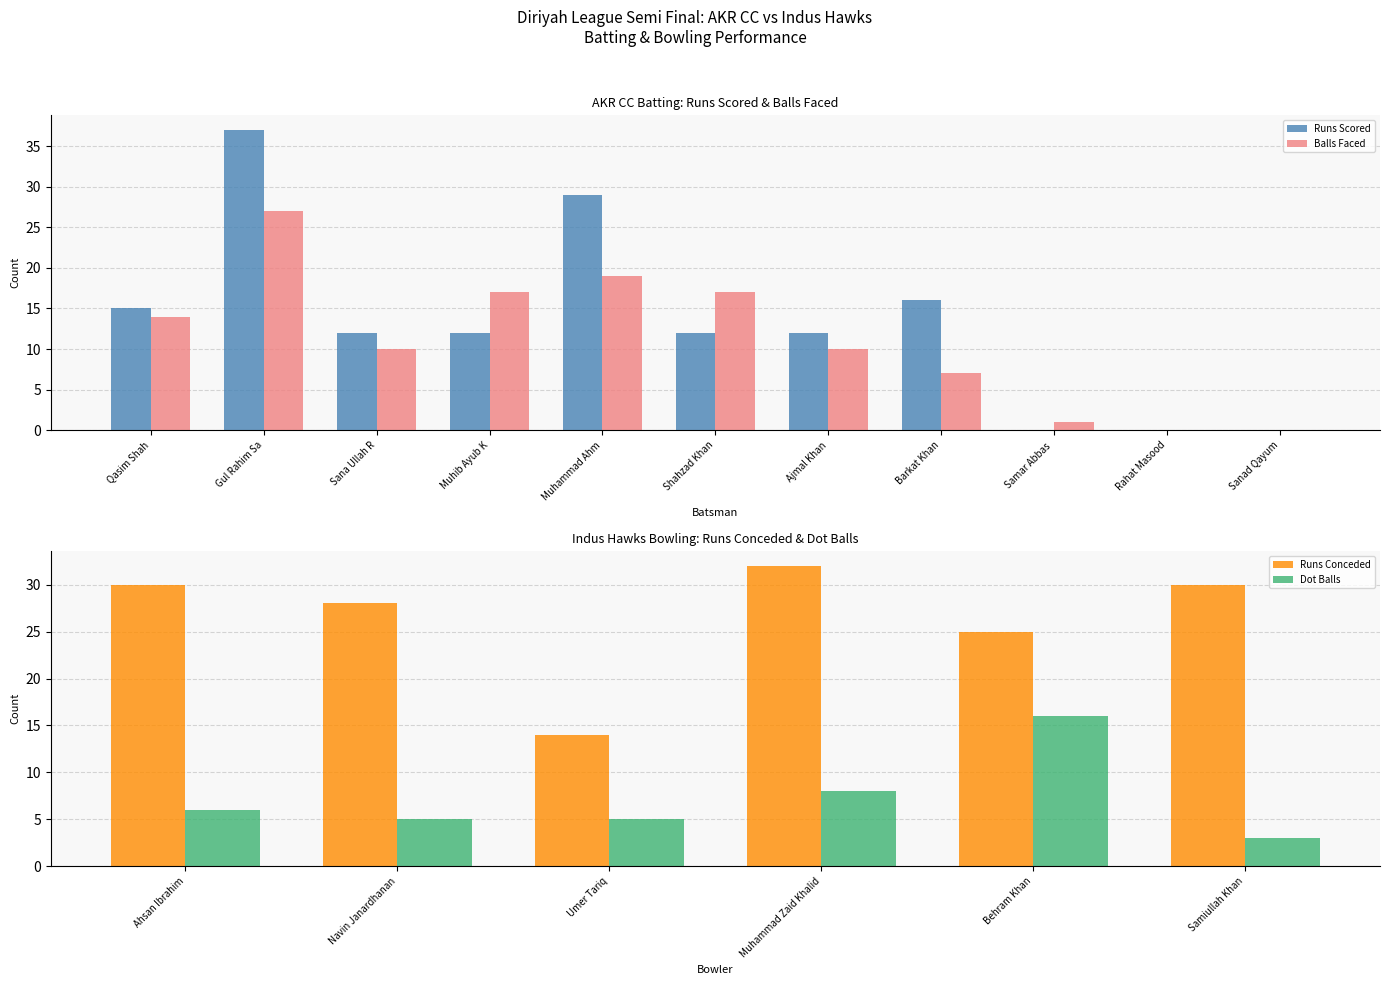

Is it true that AKR CC Batsmen equals 12 at Shahzad Khan?

True